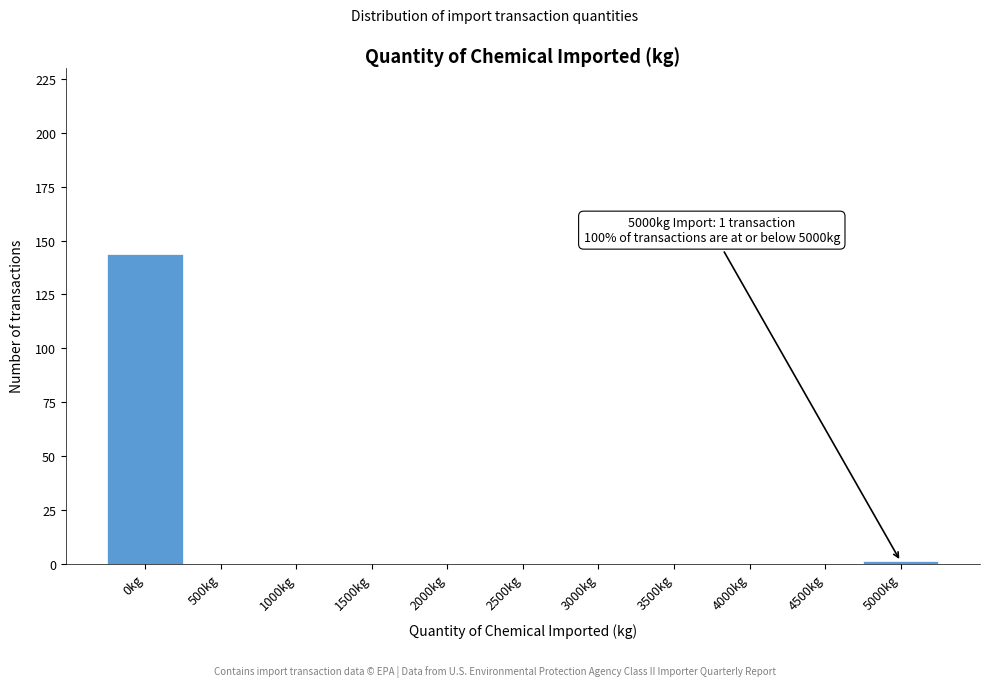

Reading left to right, list all the values displayed in this chart.

0kg=144	500kg=0	1000kg=0	1500kg=0	2000kg=0	2500kg=0	3000kg=0	3500kg=0	4000kg=0	4500kg=0	5000kg=1